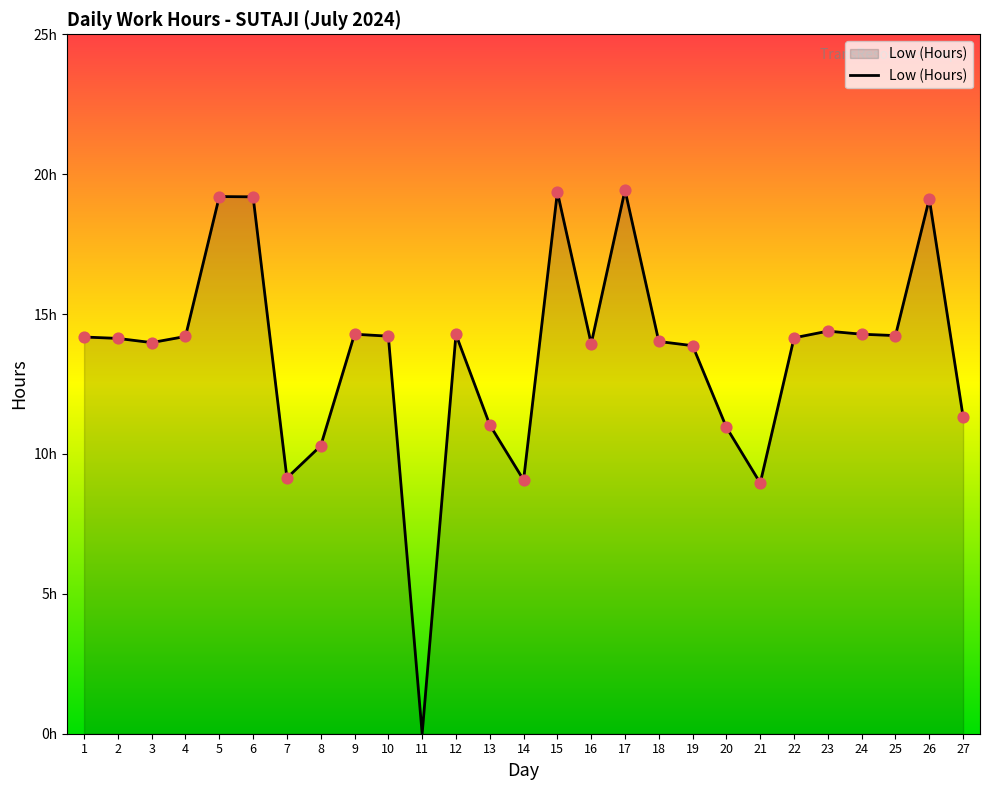

What is the ratio of the value at 25 to the value at 4?

1.0